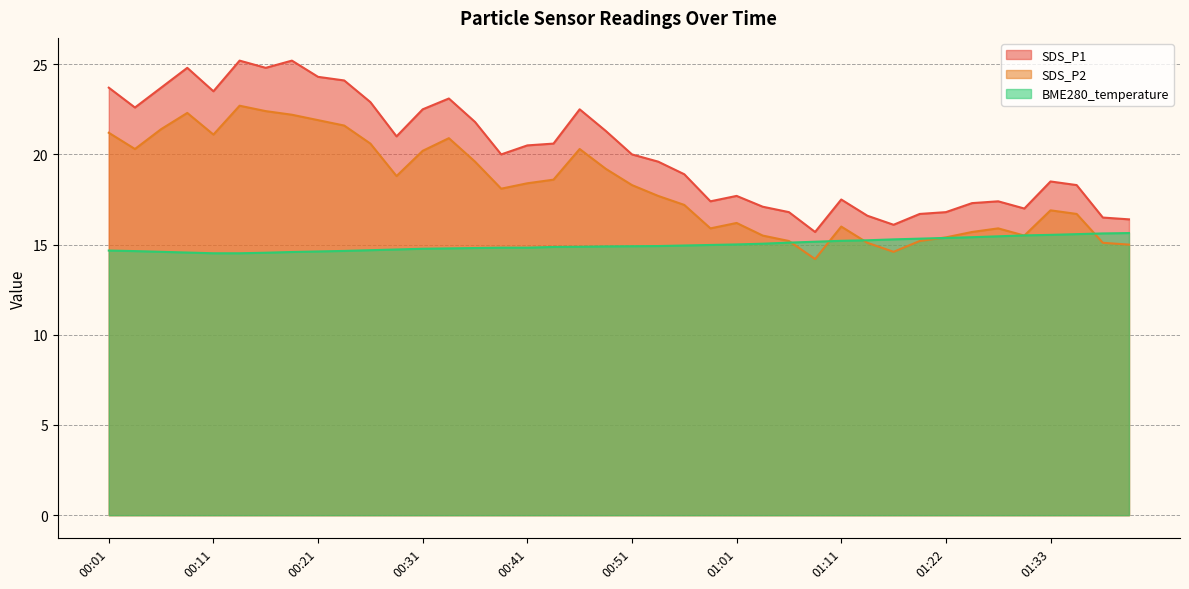

What is the label of the 14th point from the left?

00:34